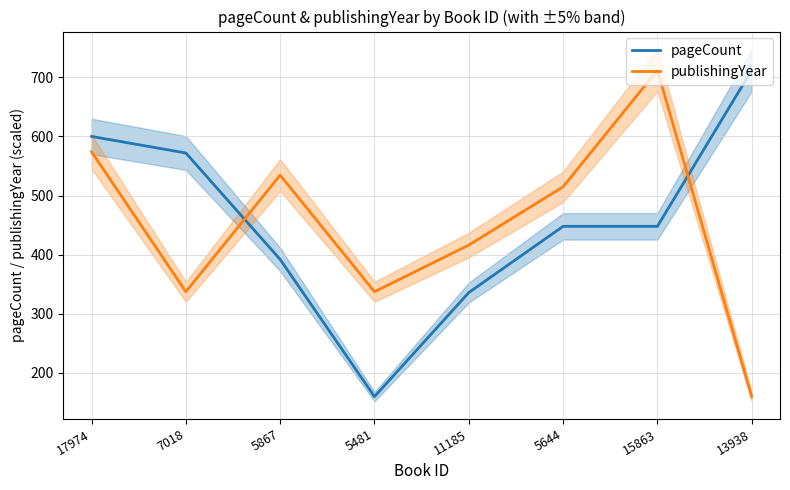

Is it true that pageCount equals 264.1 at 5644?

False